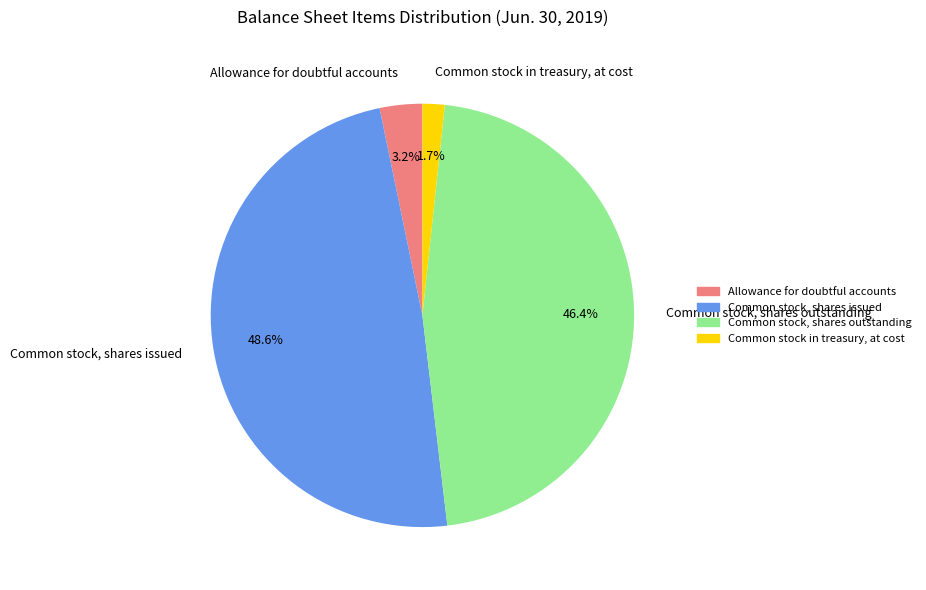

How many slices are in this pie chart?

4